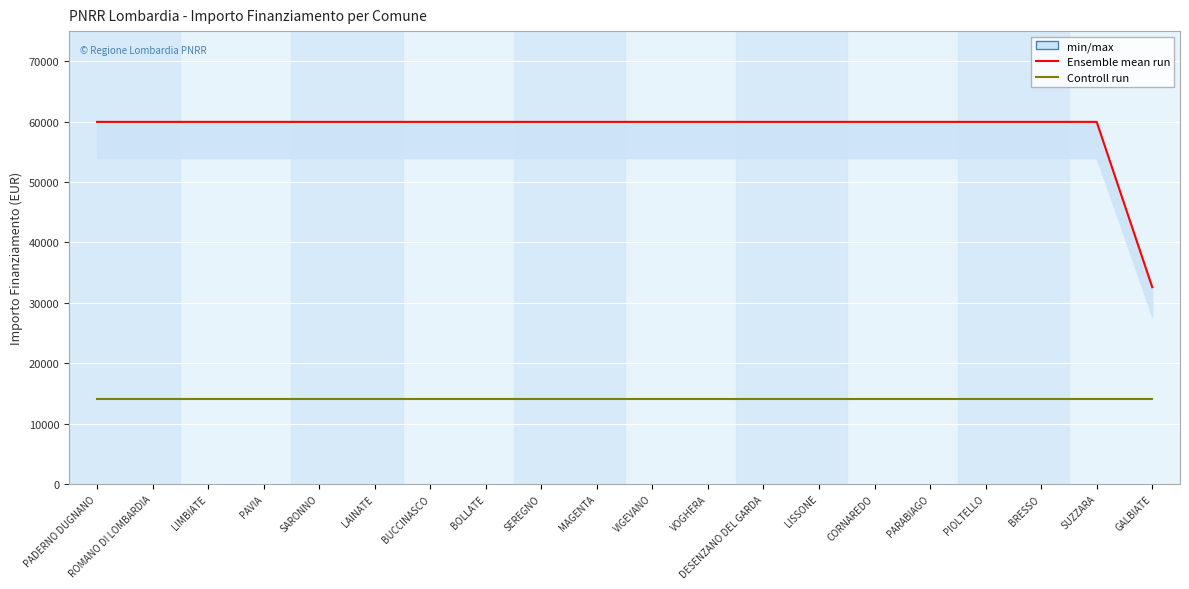

List the labels in order of Controll run value, smallest first.

PADERNO DUGNANO, ROMANO DI LOMBARDIA, LIMBIATE, PAVIA, SARONNO, LAINATE, BUCCINASCO, BOLLATE, SEREGNO, MAGENTA, VIGEVANO, VOGHERA, DESENZANO DEL GARDA, LISSONE, CORNAREDO, PARABIAGO, PIOLTELLO, BRESSO, SUZZARA, GALBIATE